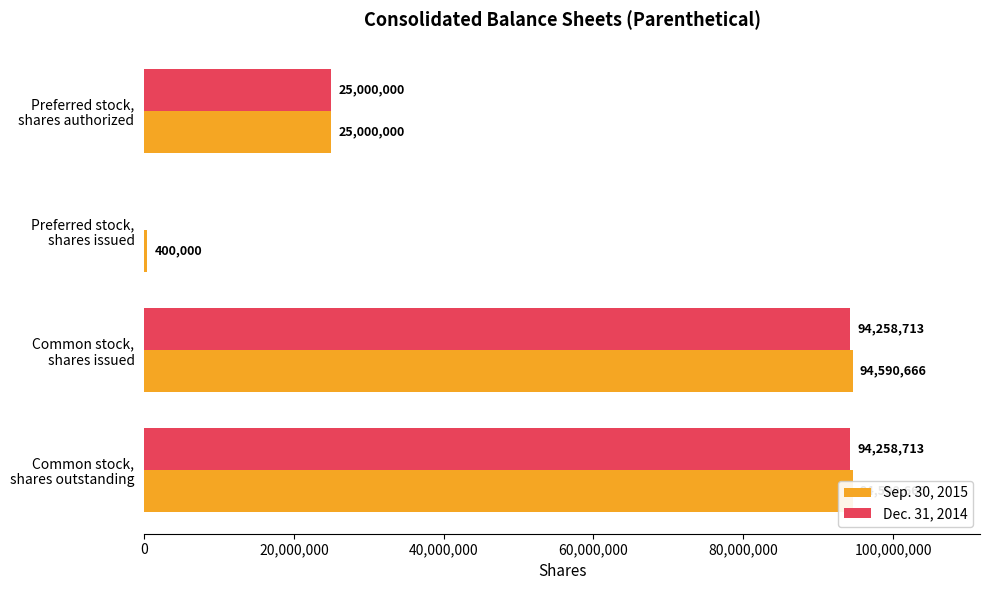

Count the number of data series in this chart.

2